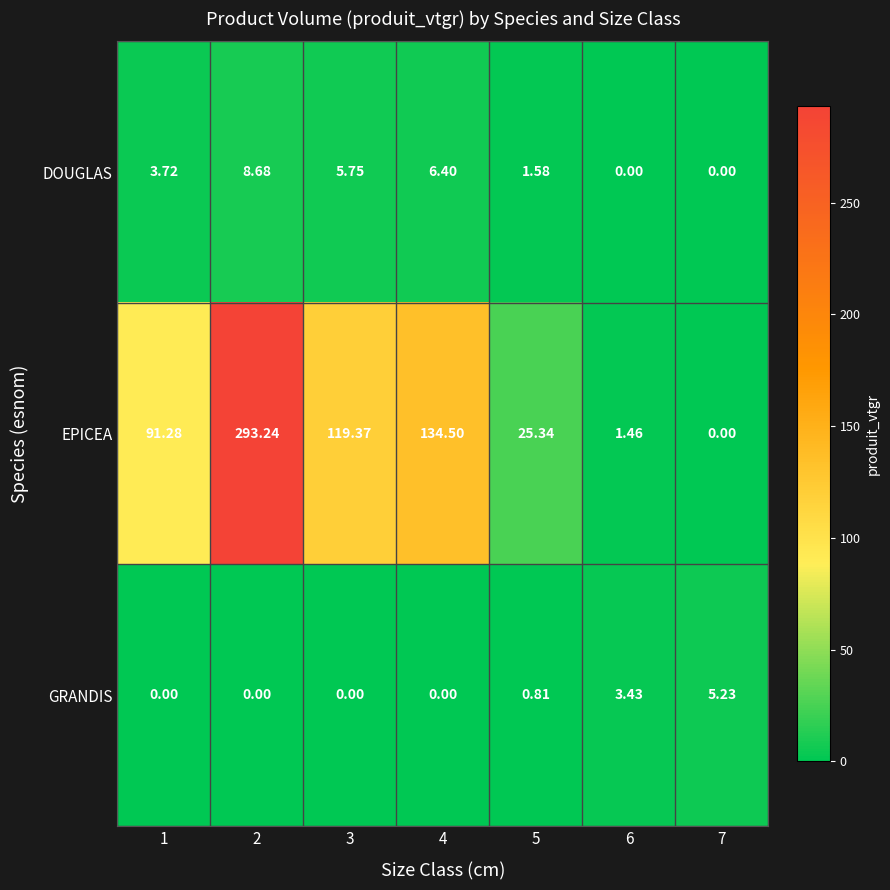

Between 3 and 4, which series saw the biggest shift?

EPICEA